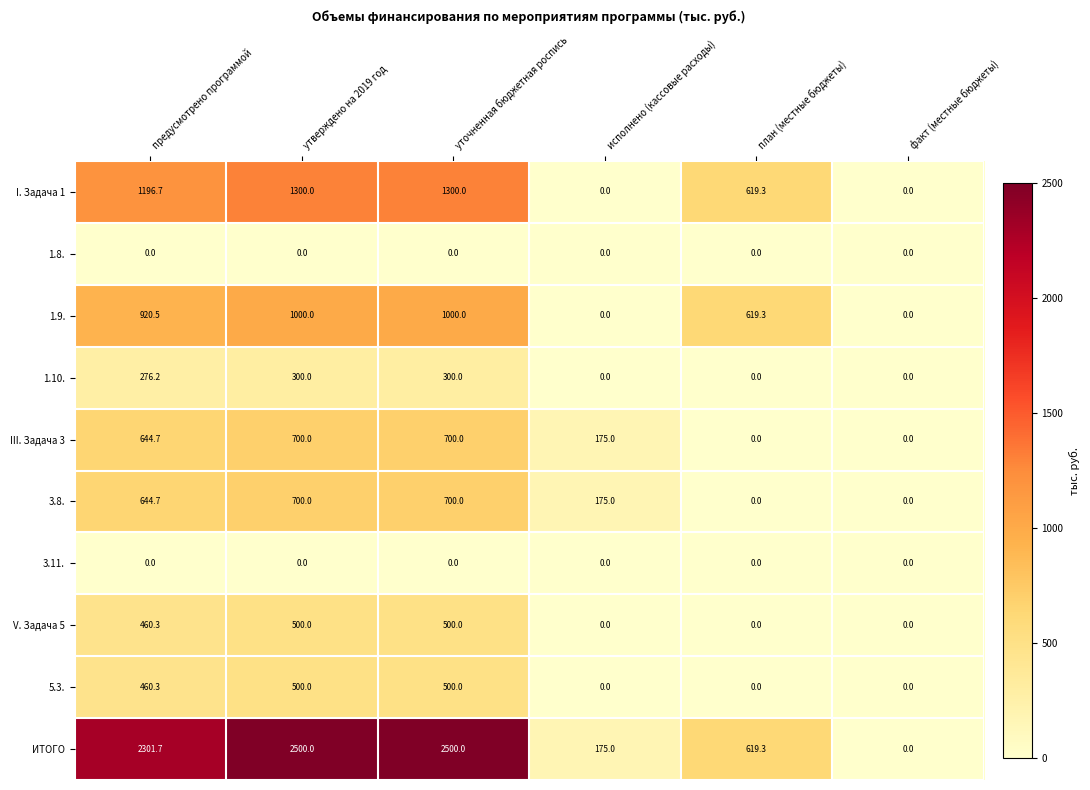

At how many categories does at least one series exceed 1347?

3